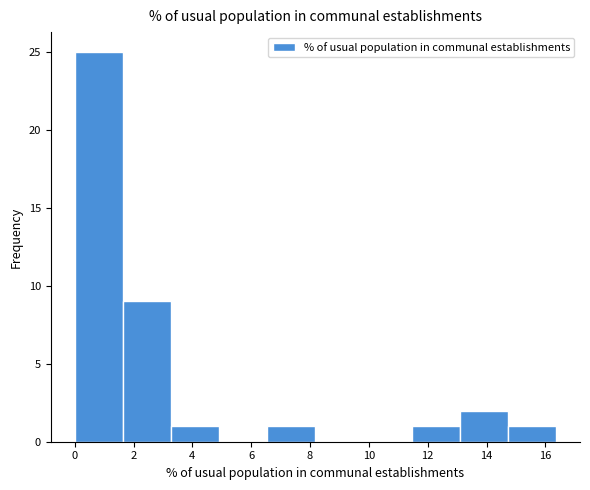

Reading left to right, list every bar in this chart as the range it spans on the x-axis followed by its height. Neither the bar edges nor the heights are printed on the chart, so give them approximately, as read against the axes.

0.0 to 1.6: 25
1.6 to 3.2: 9
3.2 to 5.0: 1
5.0 to 6.6: 0
6.6 to 8.2: 1
8.2 to 9.8: 0
9.8 to 11.4: 0
11.4 to 13.0: 1
13.0 to 14.8: 2
14.8 to 16.4: 1